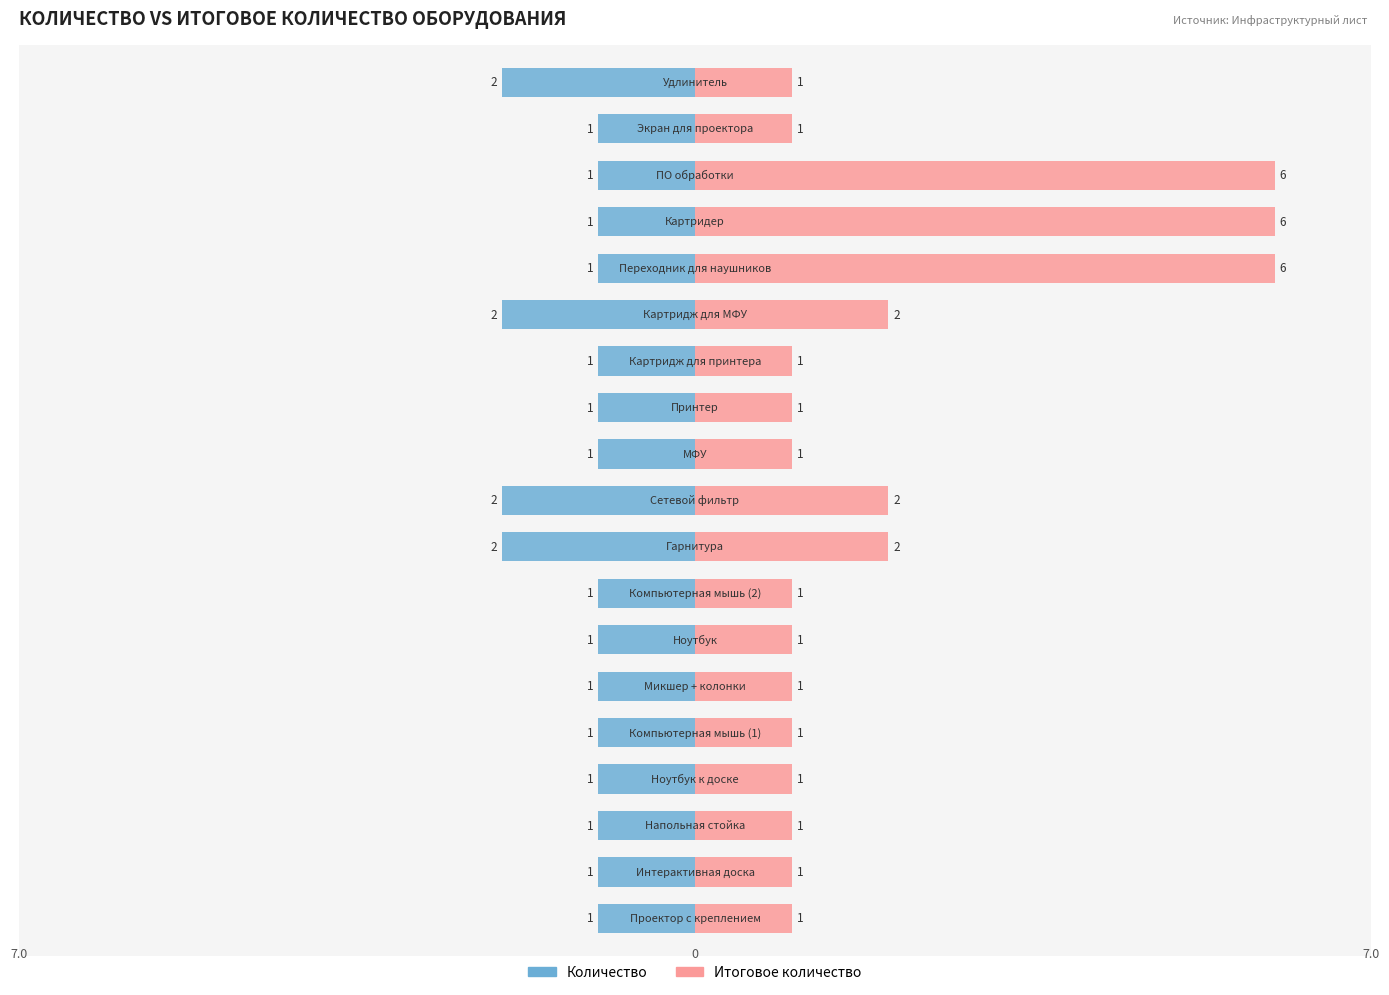

Does the chart contain stacked bars?

No